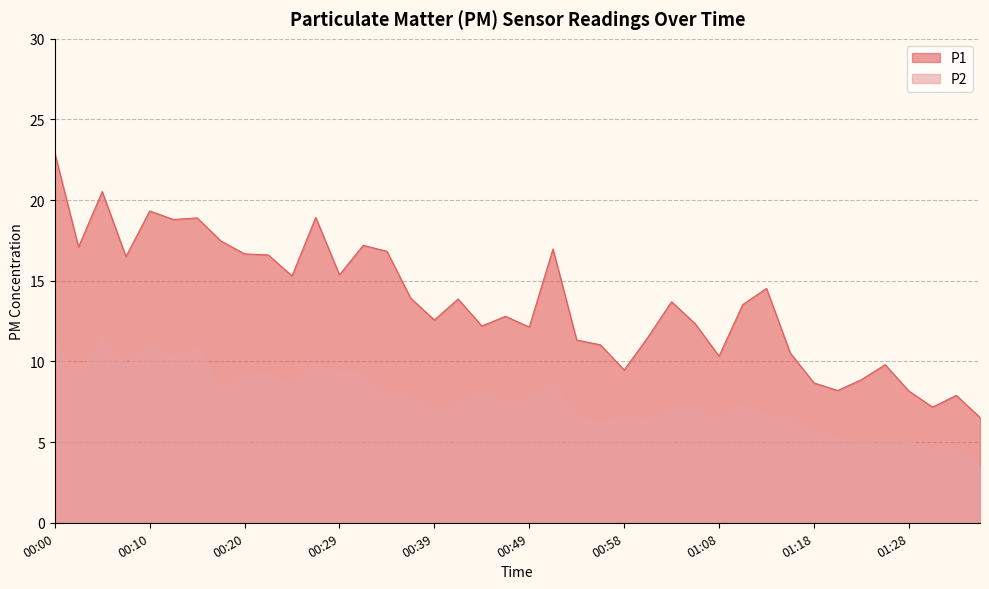

At which category does P1 reach its first local valley?

00:02